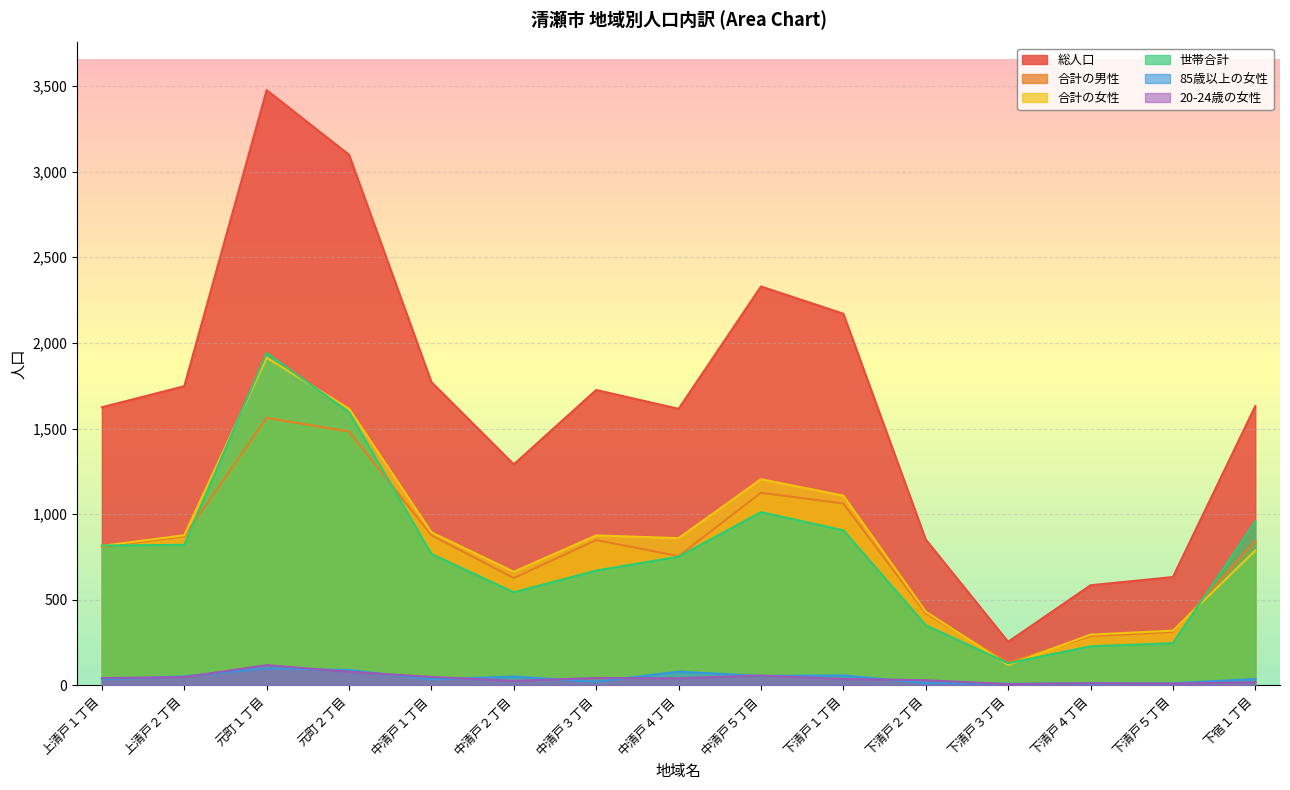

Which label corresponds to the largest value in the chart?

元町１丁目